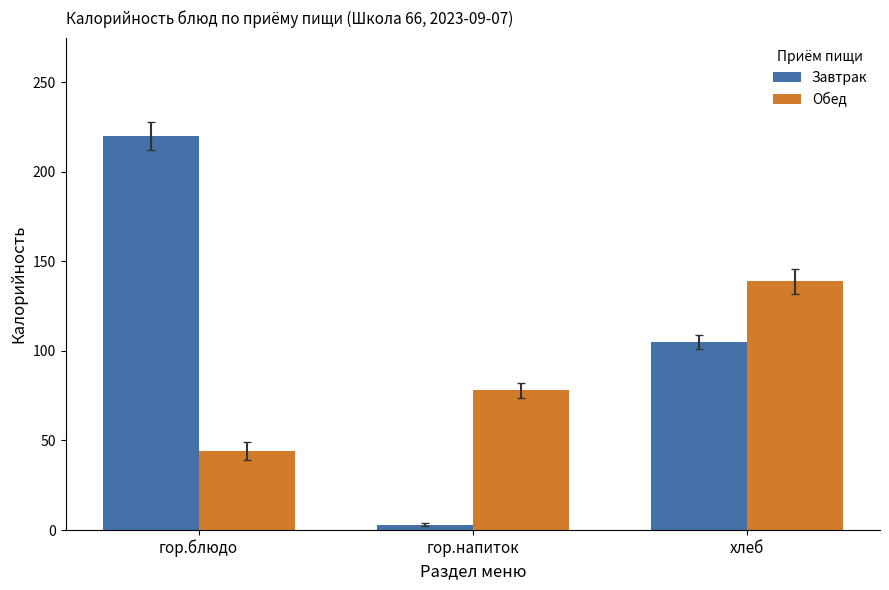

List the labels in order of Обед value, largest first.

хлеб, гор.напиток, гор.блюдо